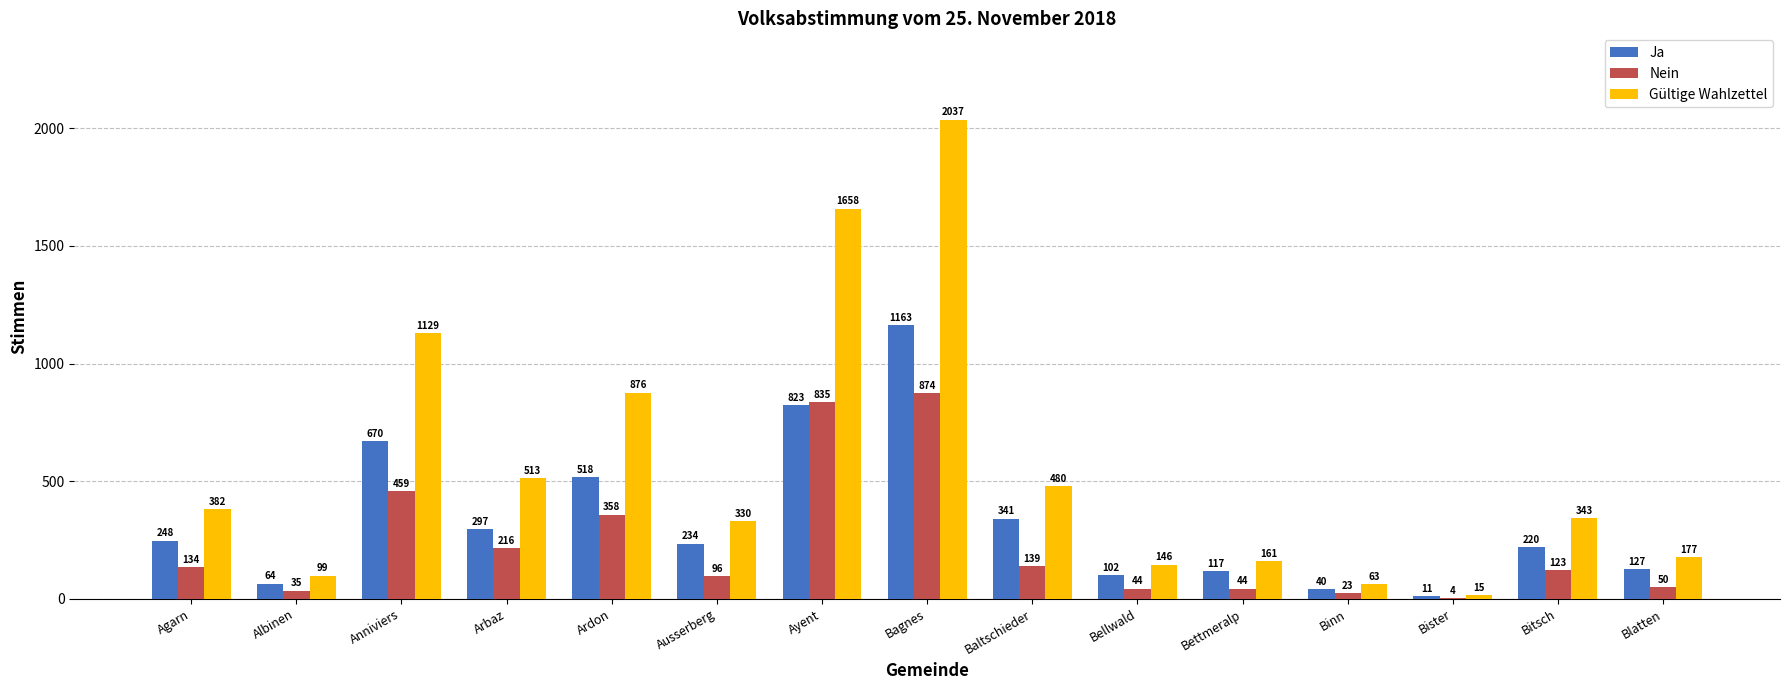

What are all the series names shown in the legend?

Ja, Nein, Gültige Wahlzettel